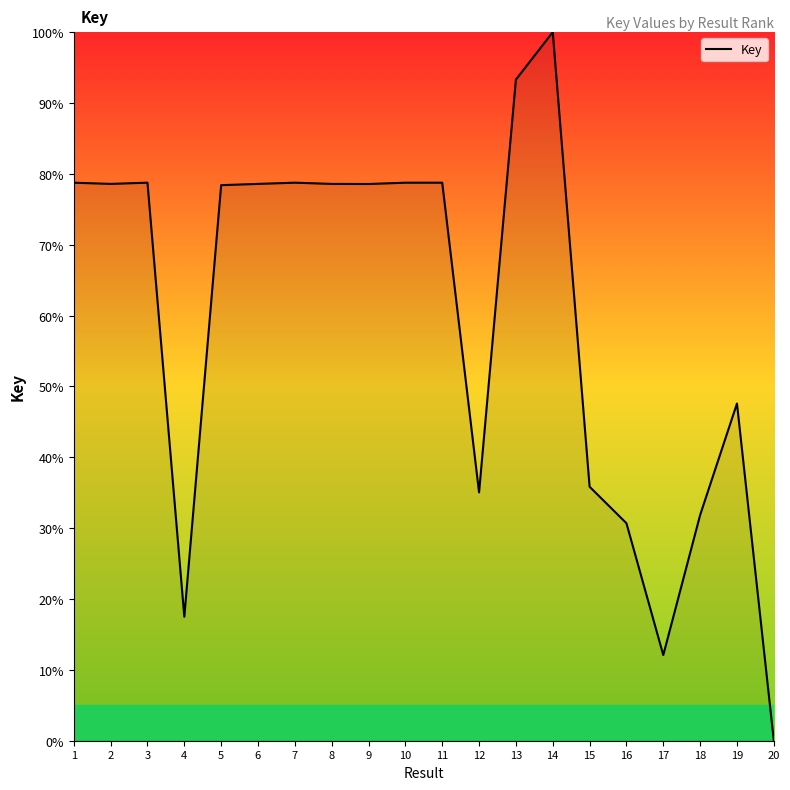

True or false: the data shows 106.5 at 3.

False